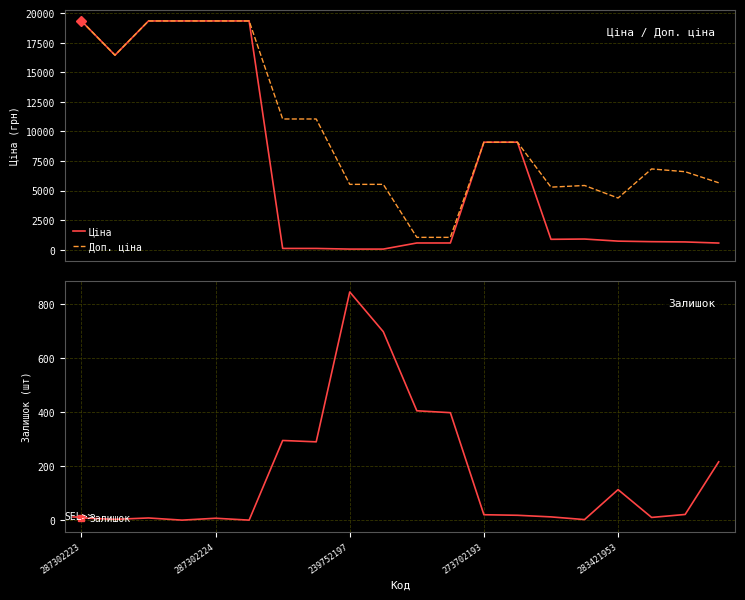

At which category is the sum across all series the highest?

287302223